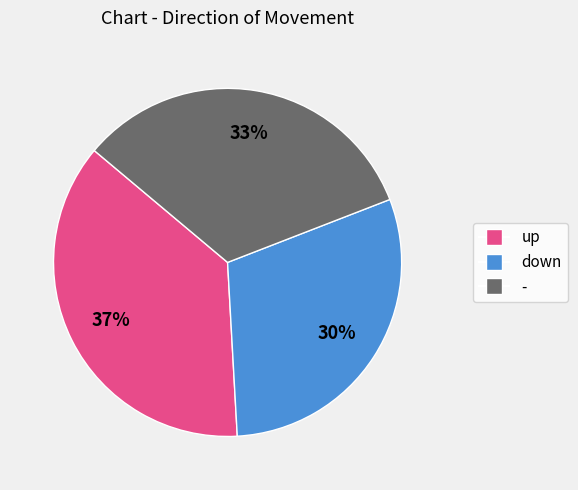

Combined, do - and down account for over 50%?

Yes